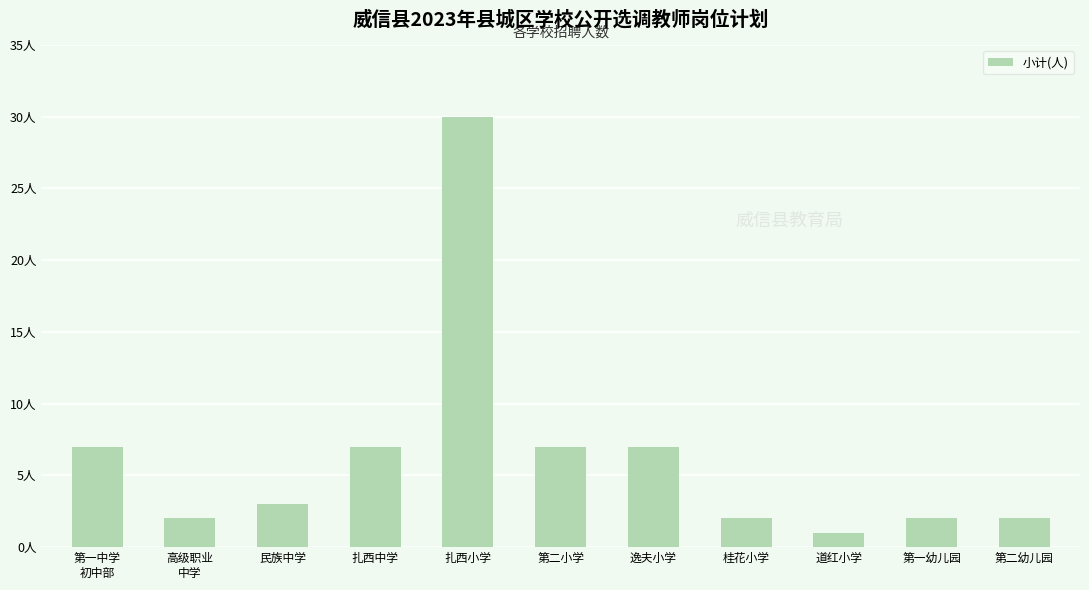

Reading left to right, transcribe all the data shown in this chart.

第一中学
初中部=7	高级职业
中学=2	民族中学=3	扎西中学=7	扎西小学=30	第二小学=7	逸夫小学=7	桂花小学=2	道红小学=1	第一幼儿园=2	第二幼儿园=2